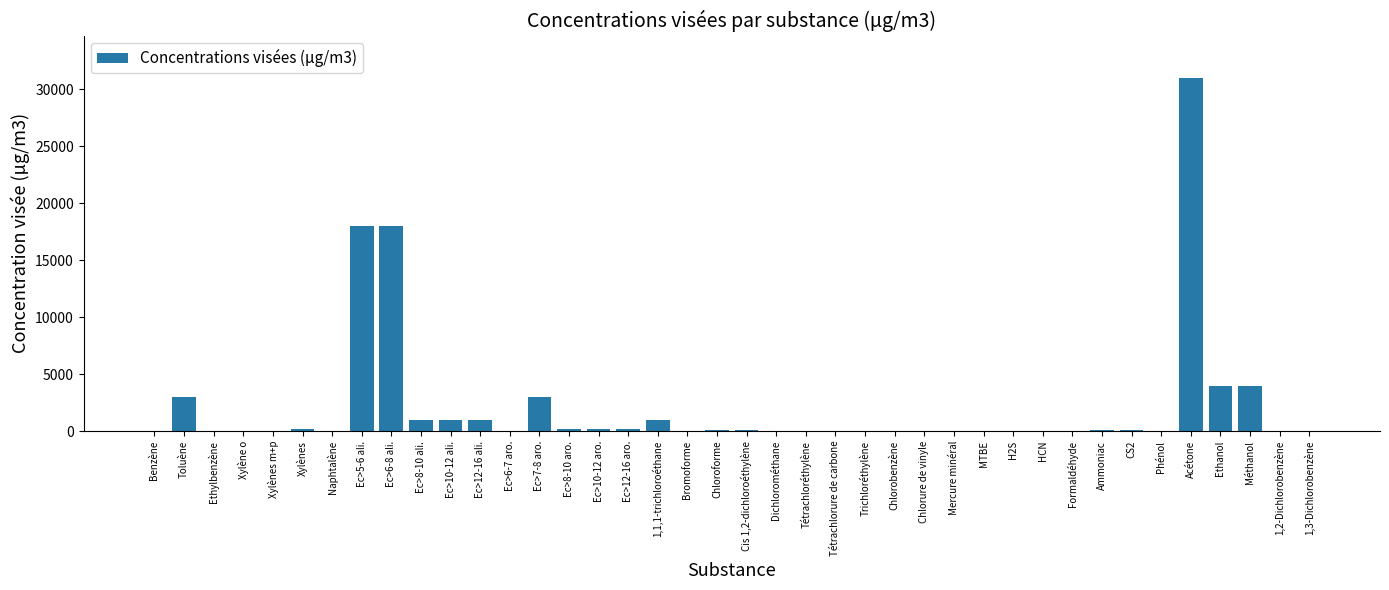

What is the greatest value displayed?

31000.0